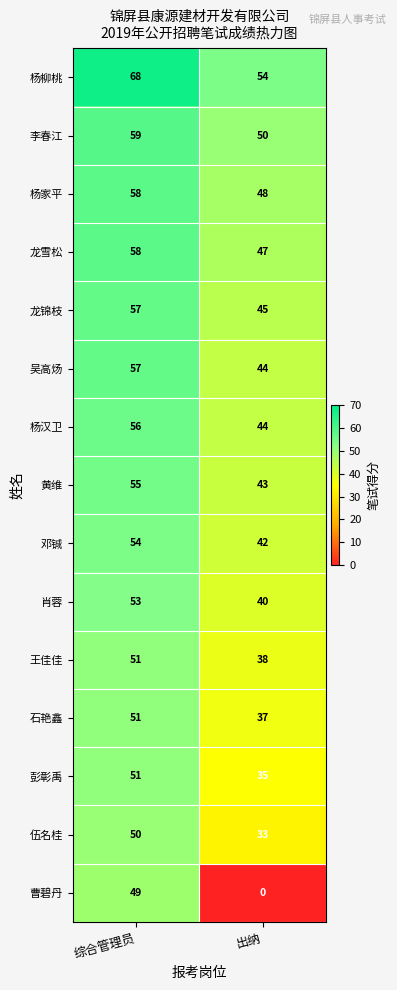

At which category is the sum across all series the highest?

综合管理员